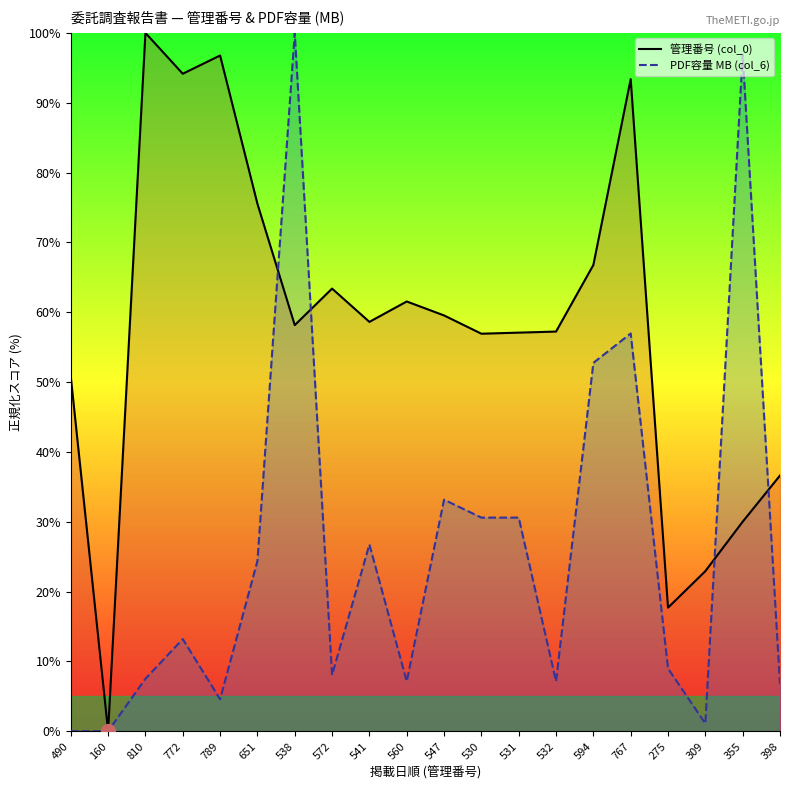

What is the difference between the highest and lowest values at 541?

31.9